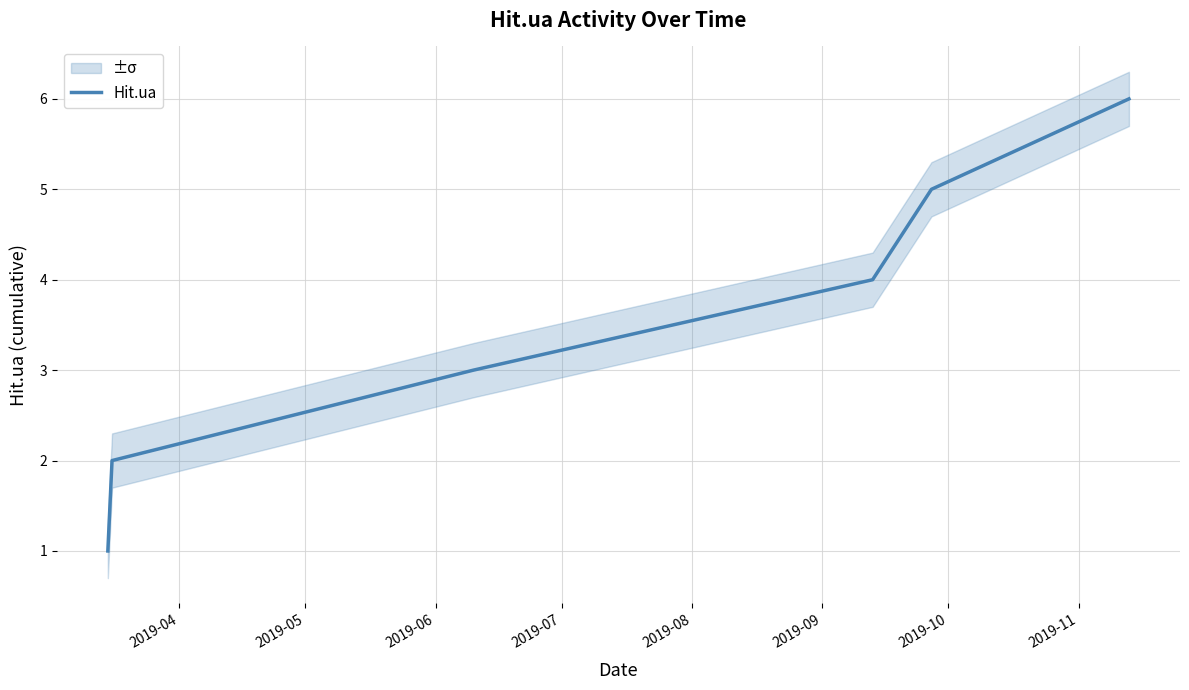

What is the greatest value displayed?

6